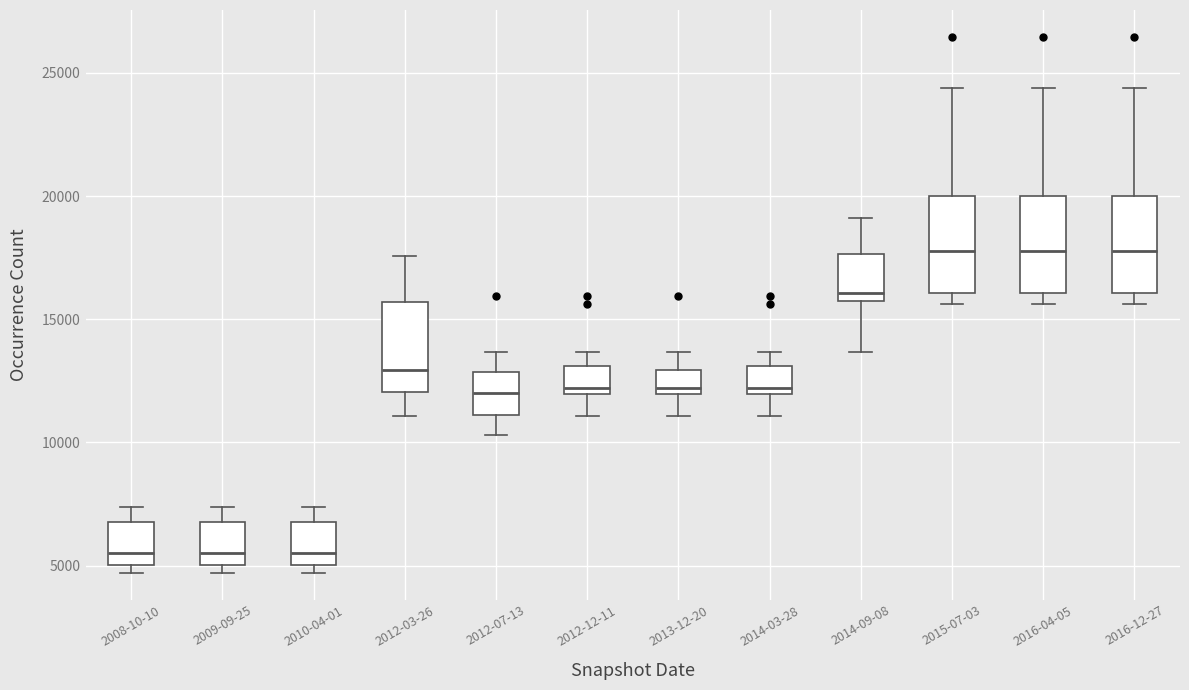

Reading left to right, read every box against the y-axis: the position of its median line, the range the box covers, and the ends of its whiskers. The values are not printed on the chart, so give them approximately, as read against the axis.

2008-10-10: median 5500, box 5000 to 7000, whiskers 4500 to 7500
2009-09-25: median 5500, box 5000 to 7000, whiskers 4500 to 7500
2010-04-01: median 5500, box 5000 to 7000, whiskers 4500 to 7500
2012-03-26: median 13000, box 12000 to 15500, whiskers 11000 to 17500
2012-07-13: median 12000, box 11000 to 13000, whiskers 10500 to 13500
2012-12-11: median 12000 (just above the box's lower edge), box 12000 to 13000, whiskers 11000 to 13500
2013-12-20: median 12000 (just above the box's lower edge), box 12000 to 13000, whiskers 11000 to 13500
2014-03-28: median 12000 (just above the box's lower edge), box 12000 to 13000, whiskers 11000 to 13500
2014-09-08: median 16000, box 15500 to 17500, whiskers 13500 to 19000
2015-07-03: median 18000, box 16000 to 20000, whiskers 15500 to 24500
2016-04-05: median 18000, box 16000 to 20000, whiskers 15500 to 24500
2016-12-27: median 18000, box 16000 to 20000, whiskers 15500 to 24500